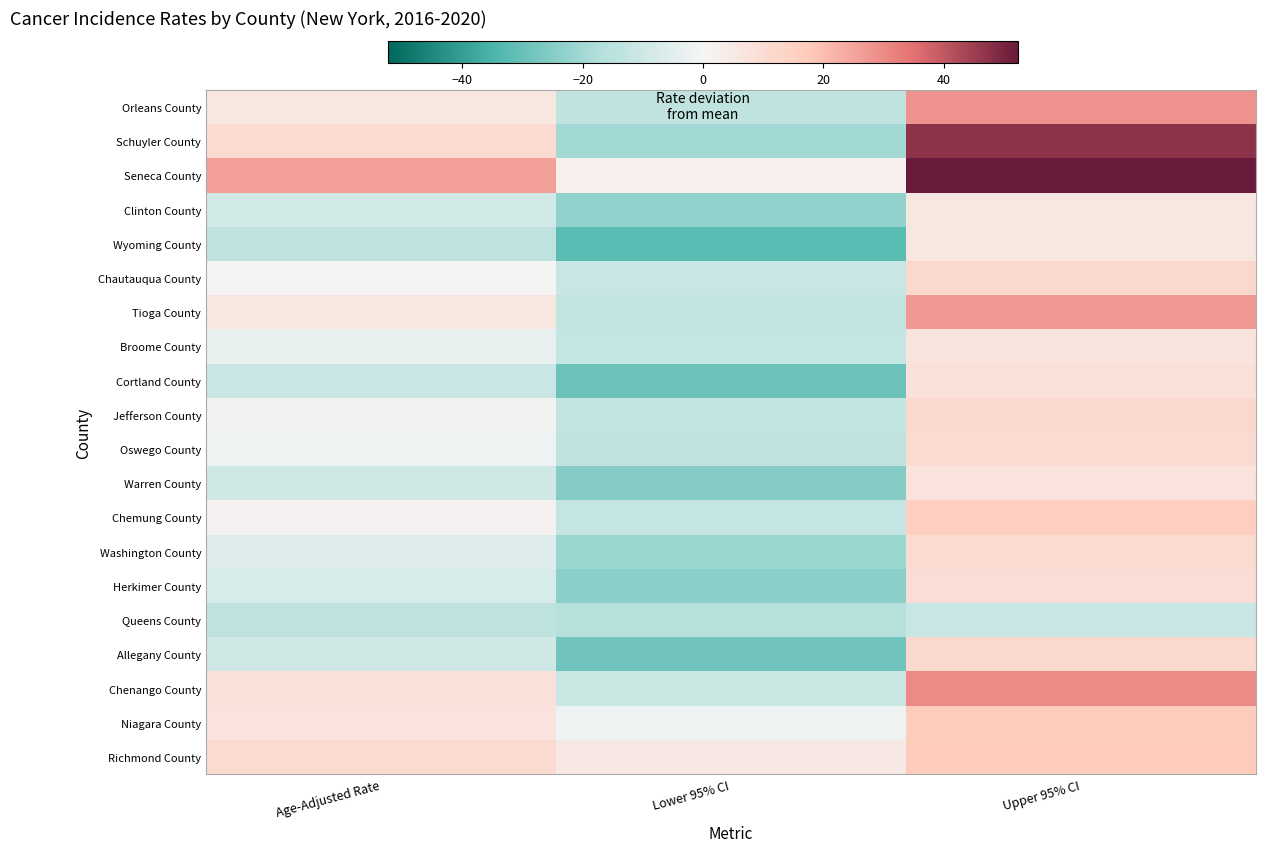

What is the greatest value displayed?

52.4